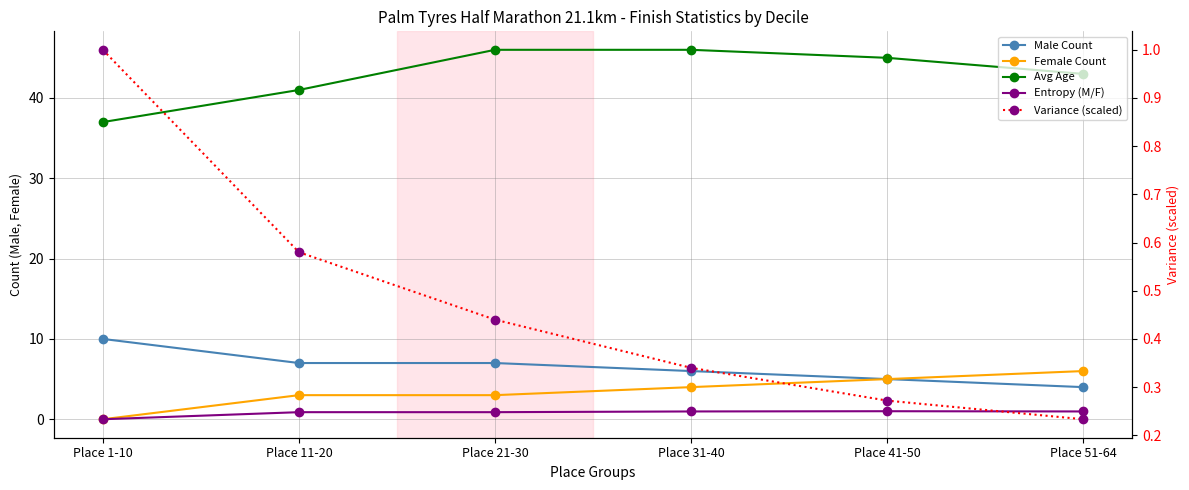

True or false: Female Count and Male Count intersect in this chart.

False